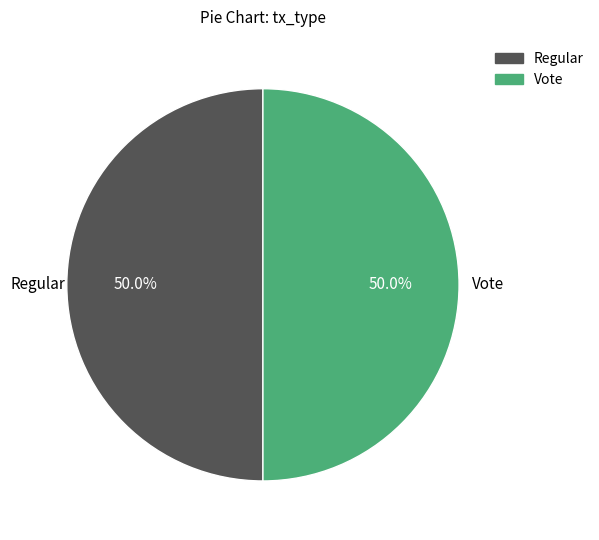

What percentage is NOT represented by Regular?

50.0%